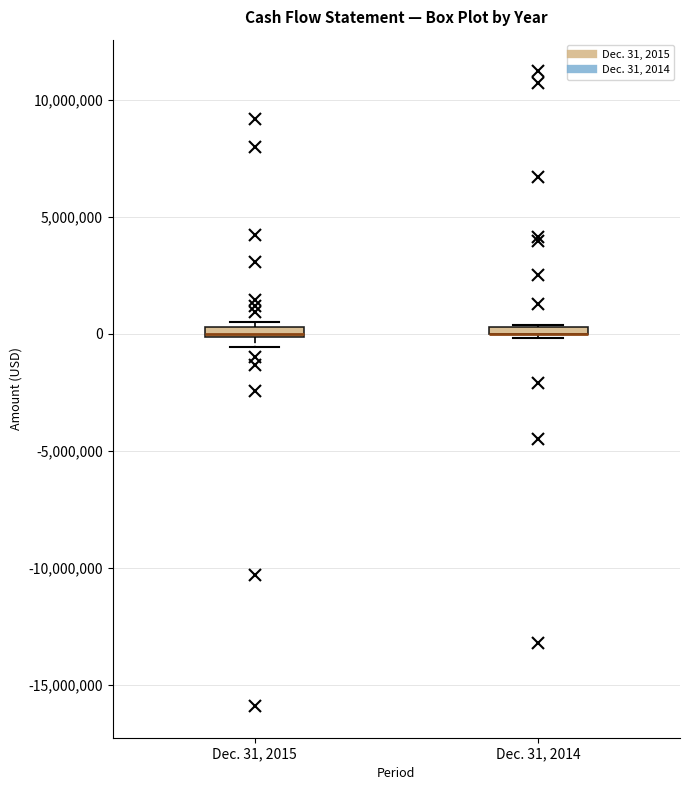

Where is the upper edge of the box for Dec. 31, 2014 on the y-axis? The values are not printed on the chart, so give them approximately, as read against the axis.

500000